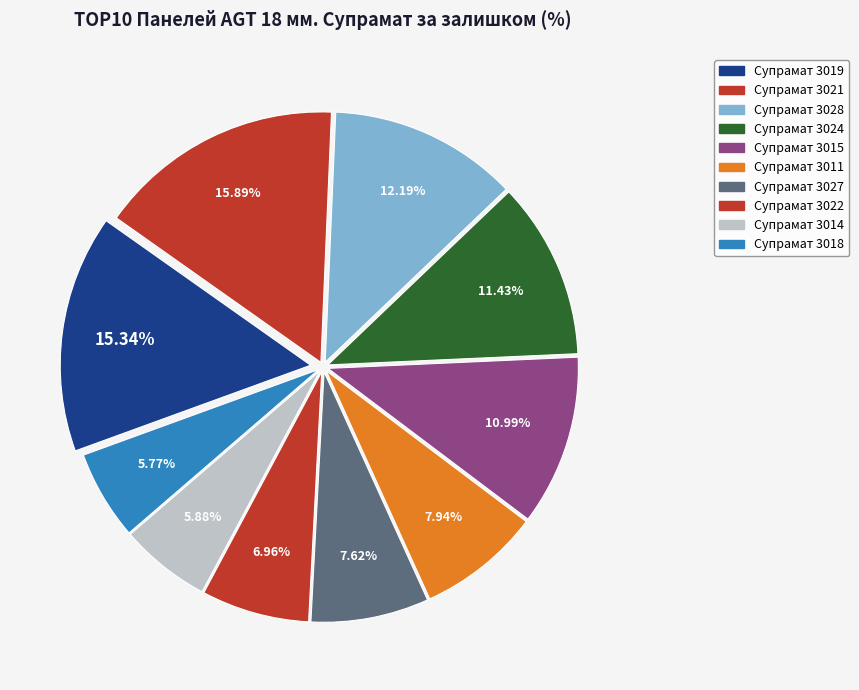

To the nearest percent, what is the average slice percentage?

10%